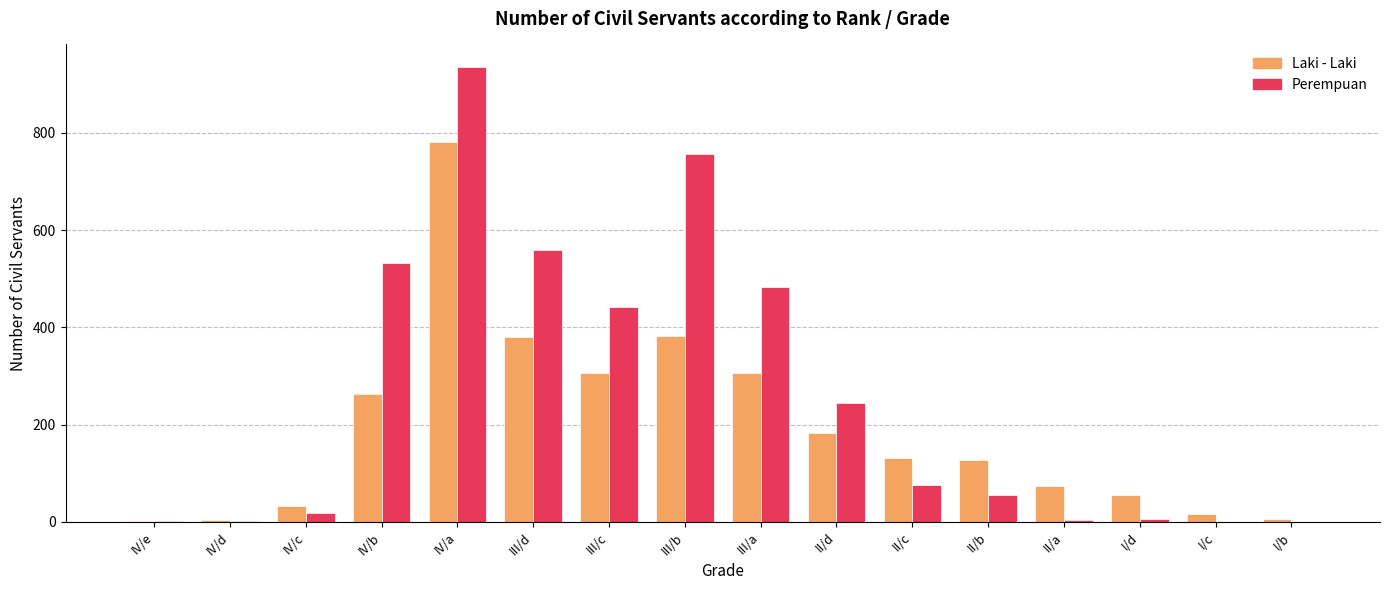

At which category is the sum across all series the highest?

IV/a